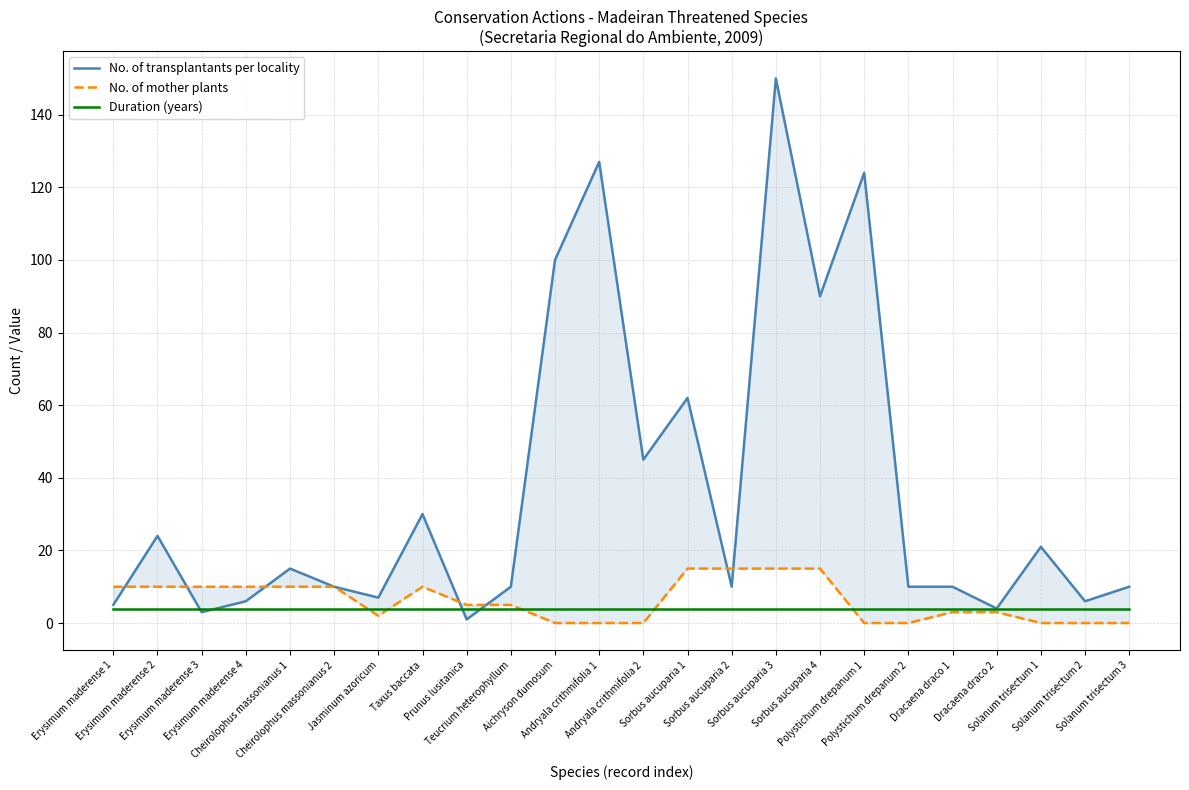

Which category has the highest value in the No. of transplantants per locality series?

Sorbus aucuparia 3